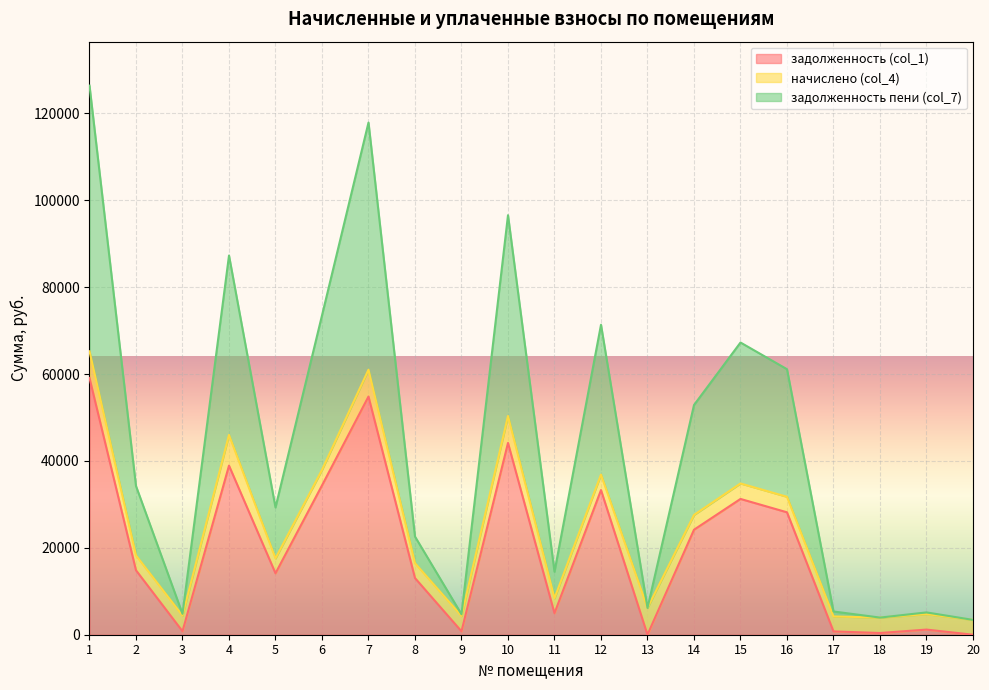

What is the highest value of the задолженность (col_1) series?

59102.6